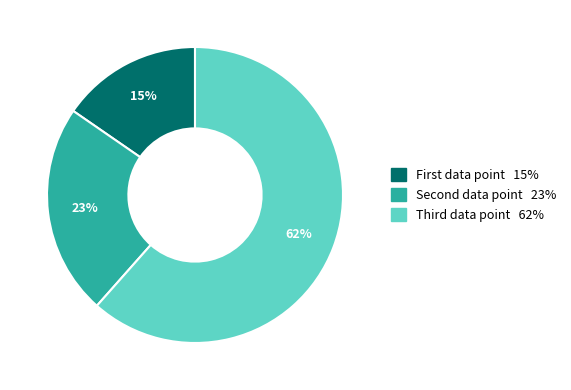

Which category has the smallest portion of the pie?

First data point